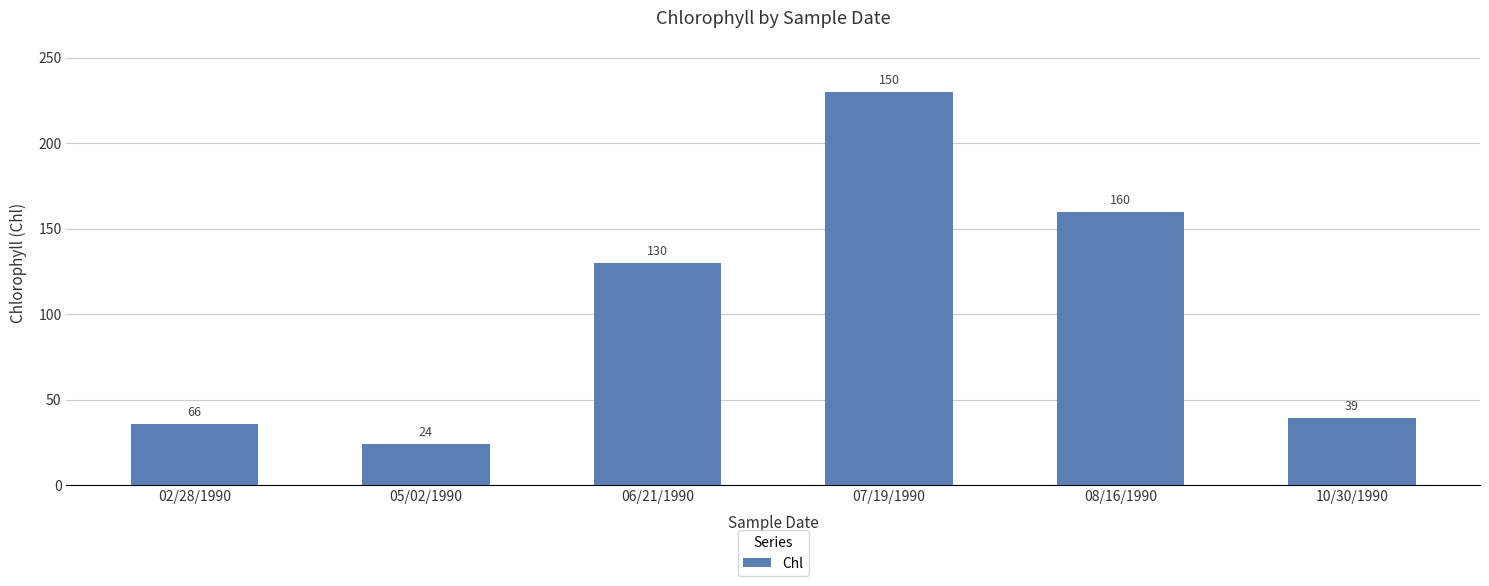

What position from the right is 06/21/1990?

4